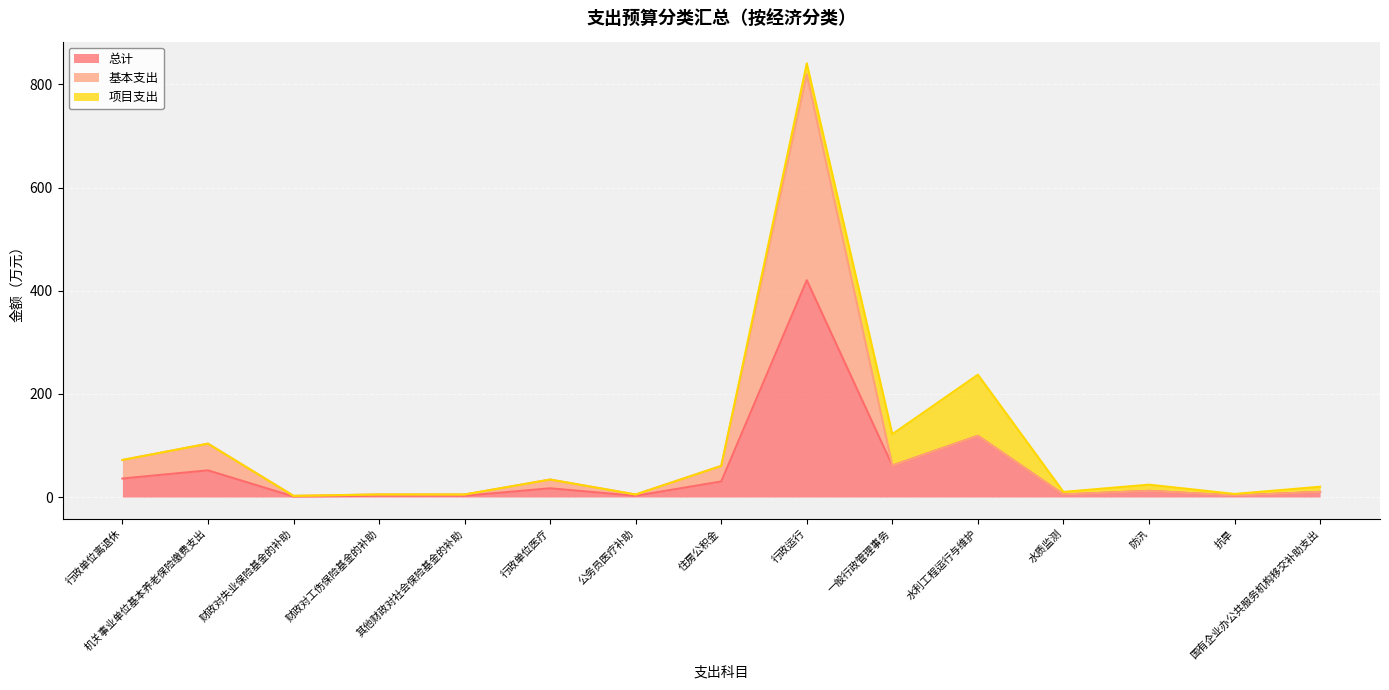

Which category has the highest value in the 总计 series?

行政运行